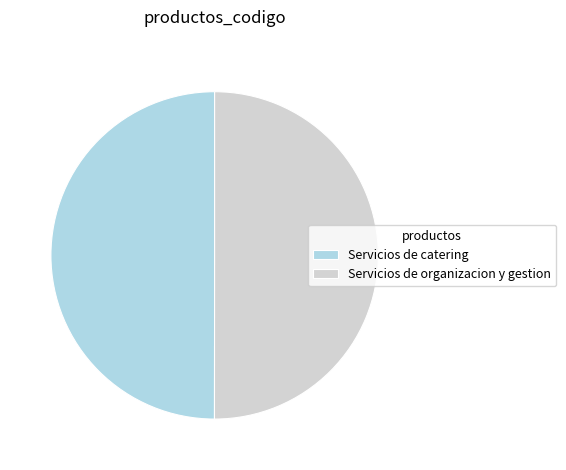

Is the sum of Servicios de catering and Servicios de organizacion y gestion greater than half?

Yes